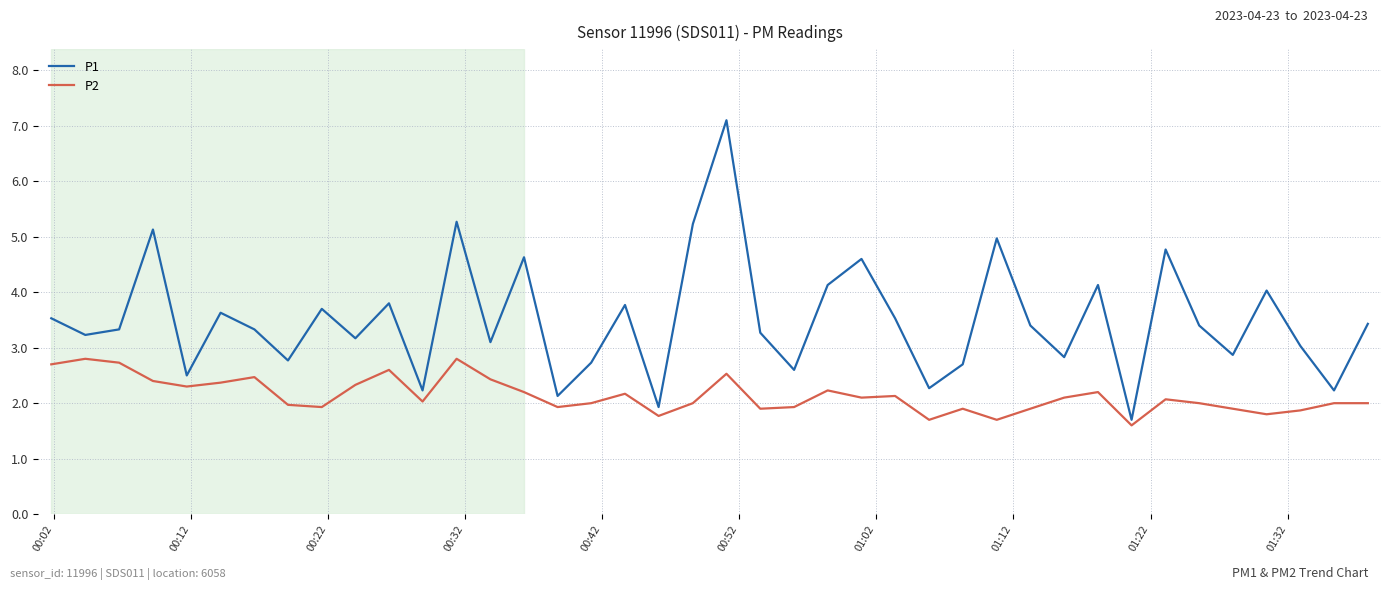

List the series in order of their peak value, lowest first.

P2, P1